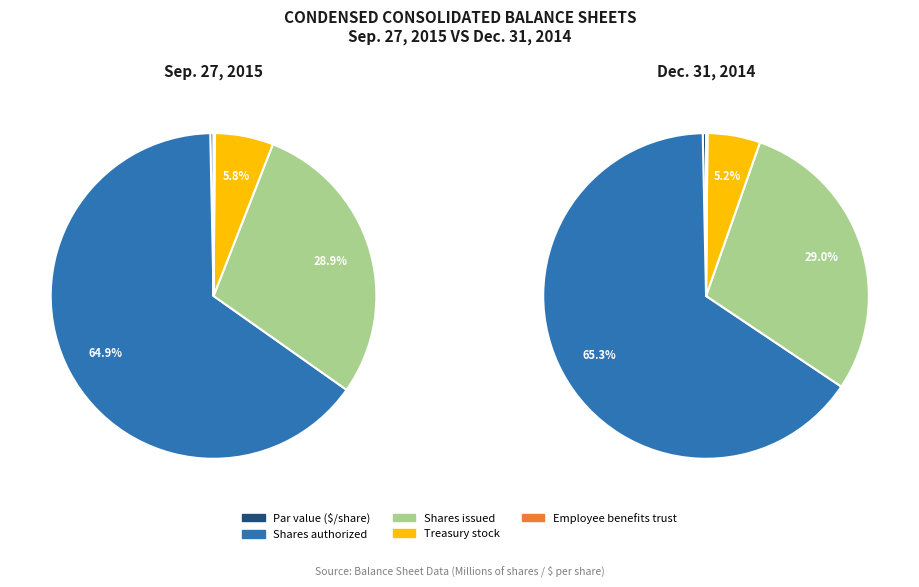

Combined, do Shares issued and Shares authorized account for over 50%?

Yes